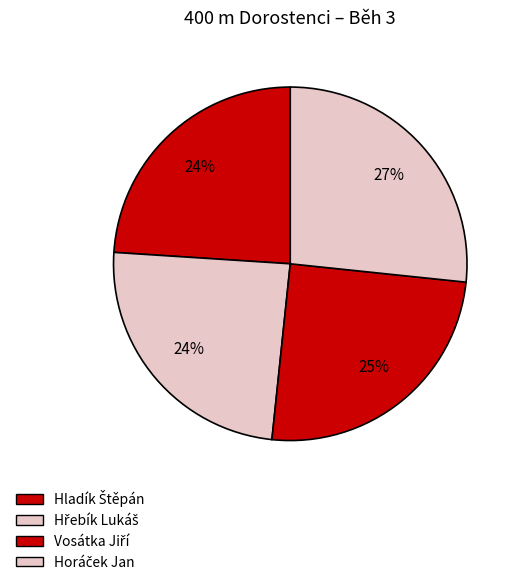

True or false: Hladík Štěpán accounts for 24% of the total.

True